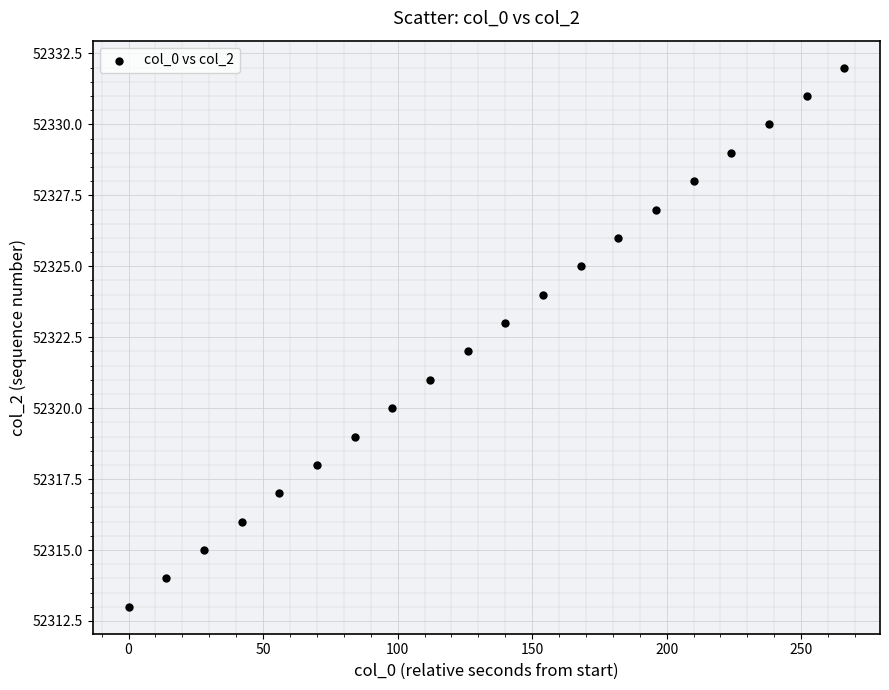

What is the range of Y values (max minus min)?

19